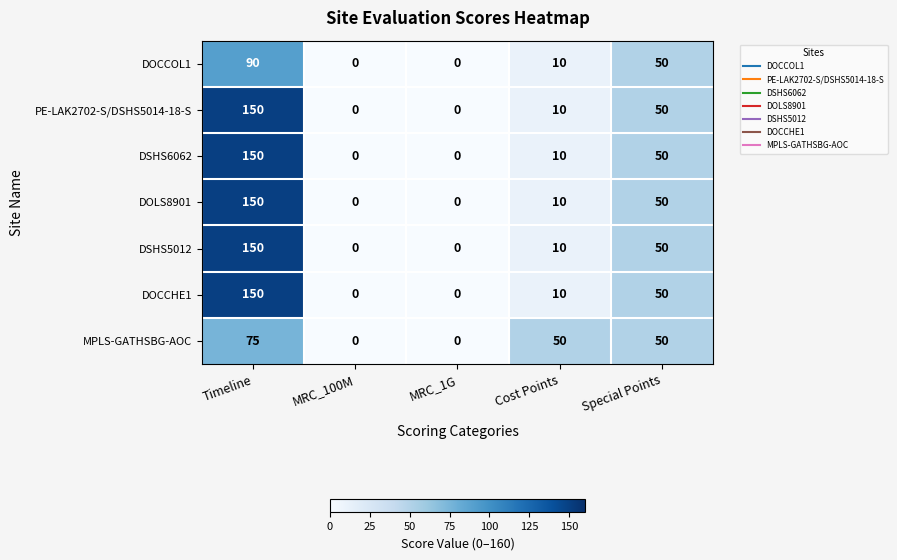

What is the difference between the MPLS-GATHSBG-AOC values at Cost Points and MRC_1G?

50